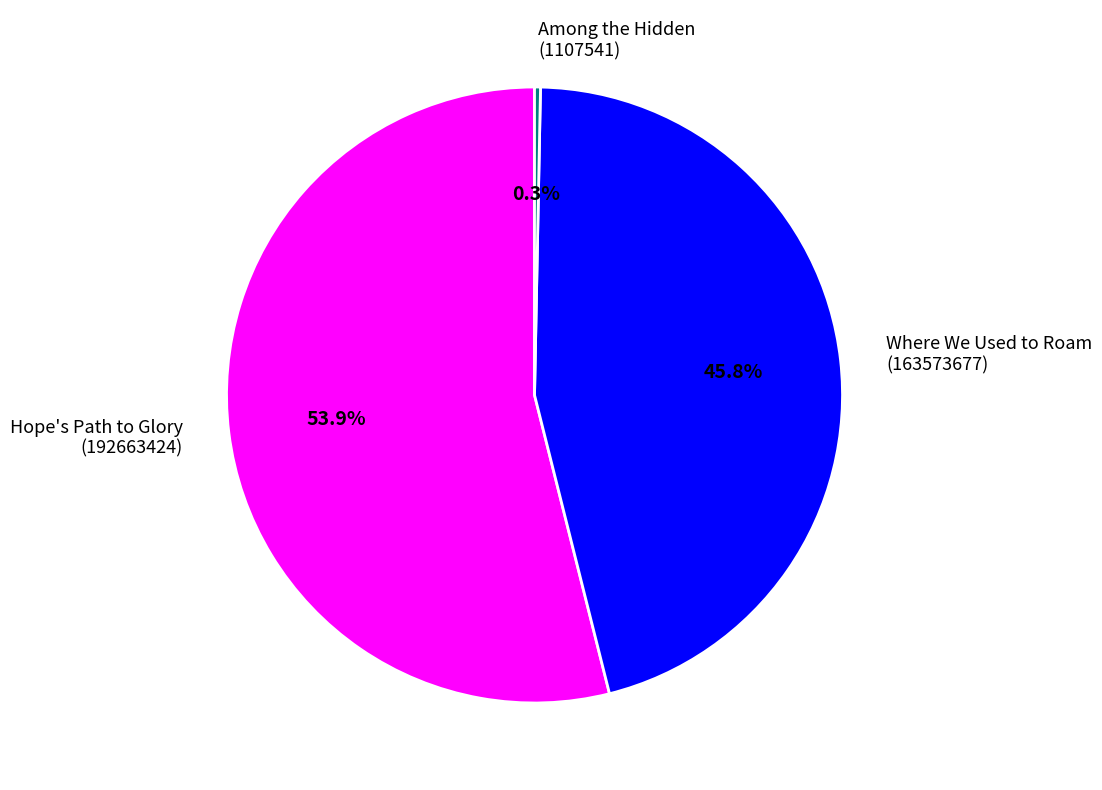

What portion of the pie excludes Where We Used to Roam (163573677)?

54.2%